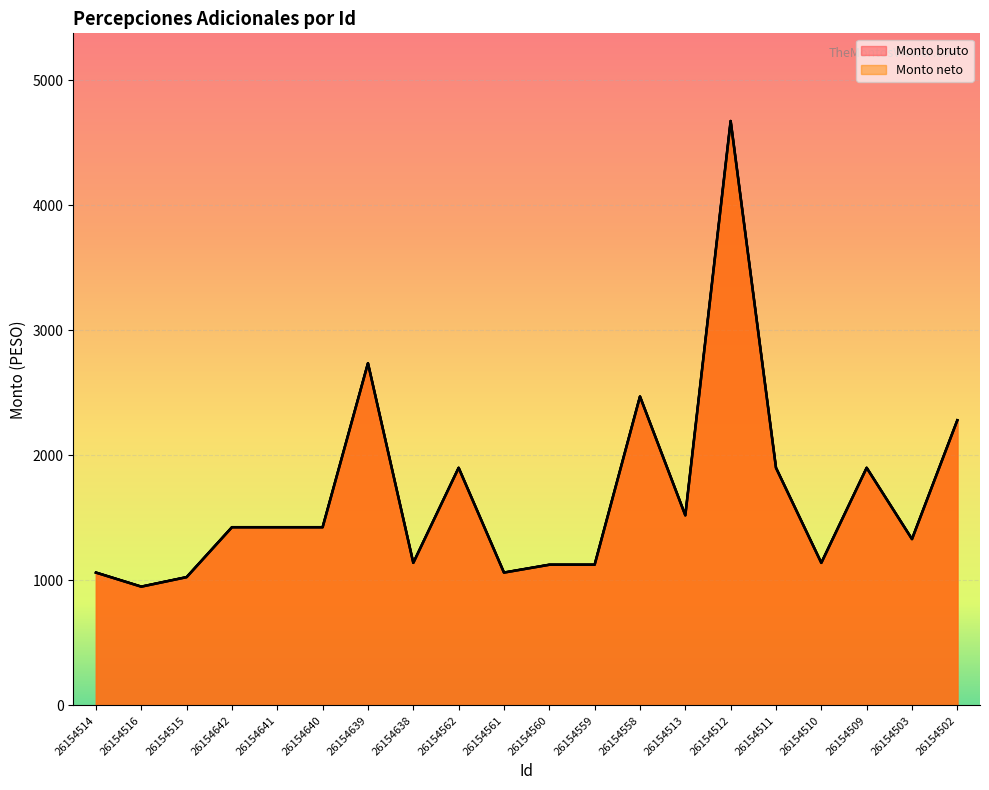

Is it true that Monto neto equals 1900.0 at 26154511?

True